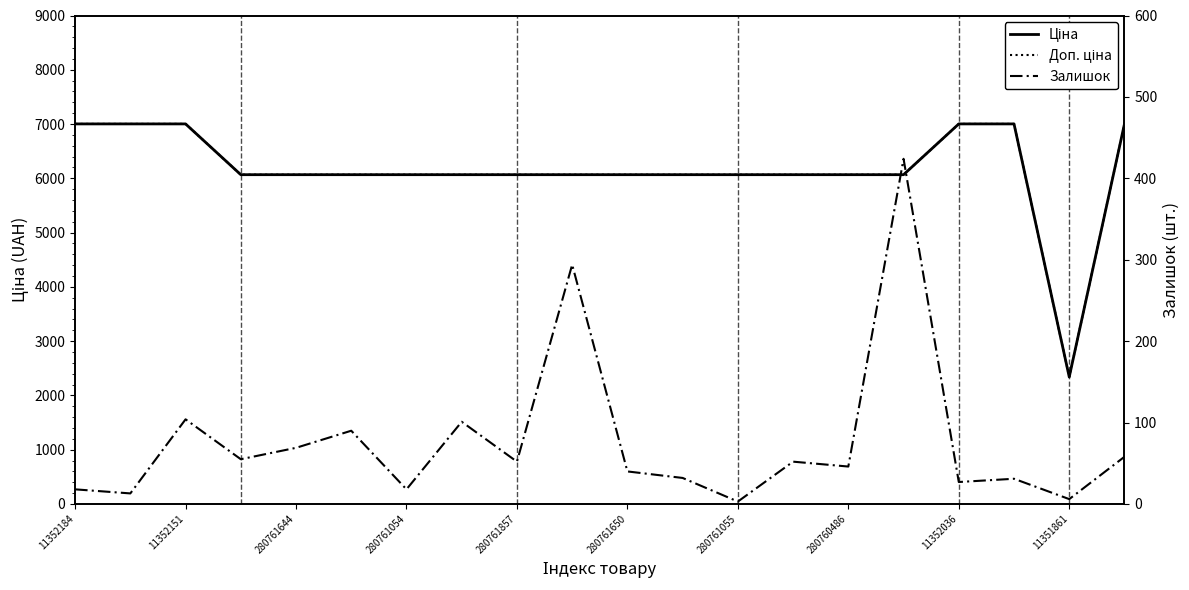

Is the value of Ціна at 11352036 greater than the value of Доп. ціна at 280760486?

Yes